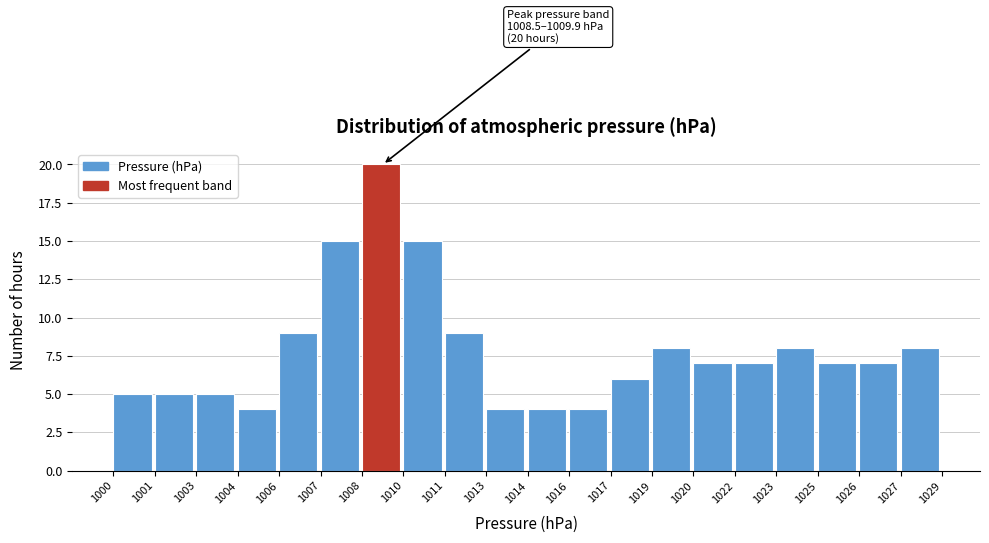

Reading left to right, list all the values displayed in this chart.

1000=5	1001=5	1003=5	1004=4	1006=9	1007=15	1008=20	1010=15	1011=9	1013=4	1014=4	1016=4	1017=6	1019=8	1020=7	1022=7	1023=8	1025=7	1026=7	1027=8